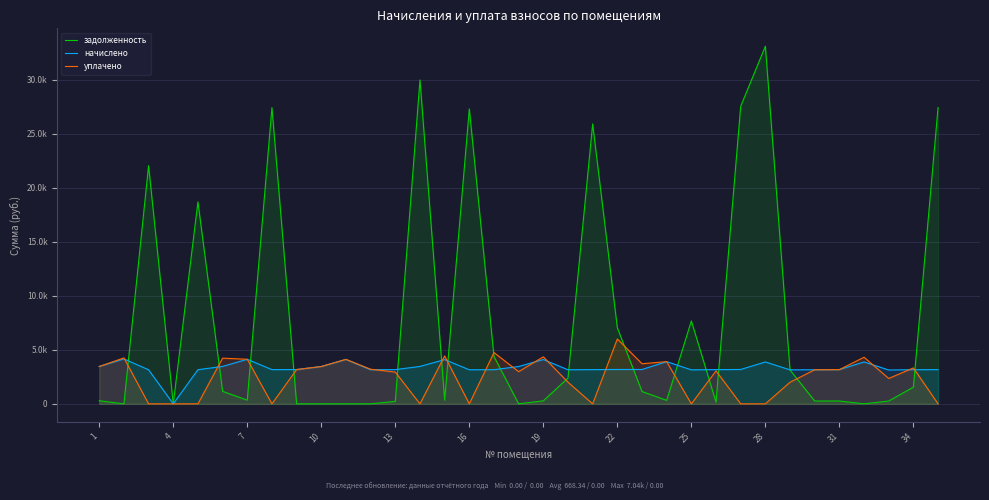

How many interior local peaks does the начислено series have?

8